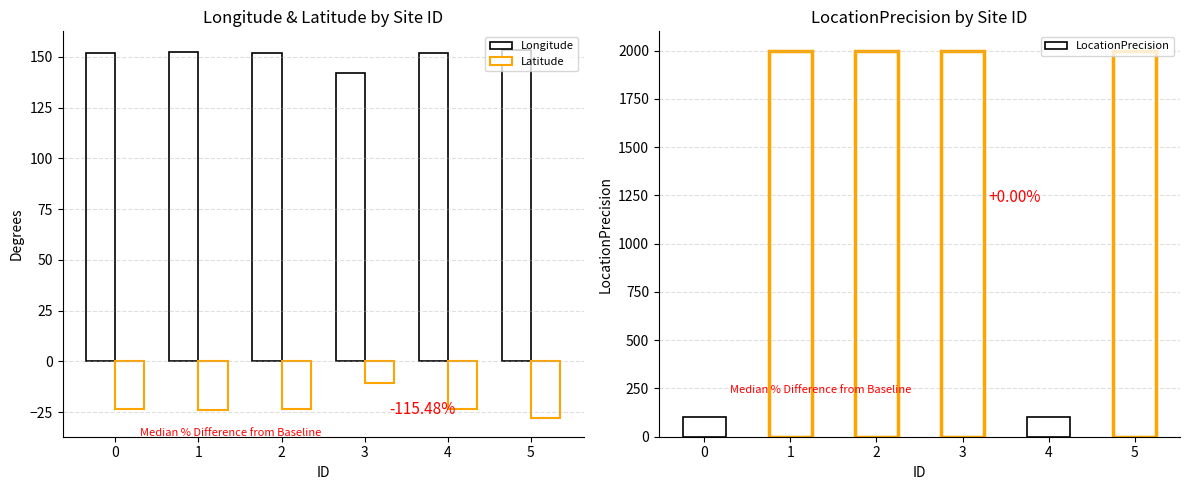

Rank the categories by LocationPrecision value from lowest to highest.

0, 4, 1, 2, 3, 5